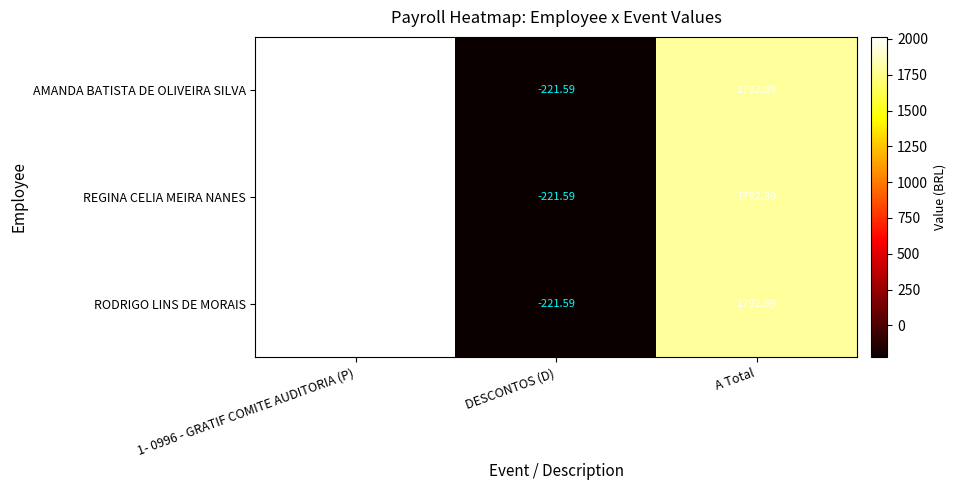

How many series are shown in this chart?

3